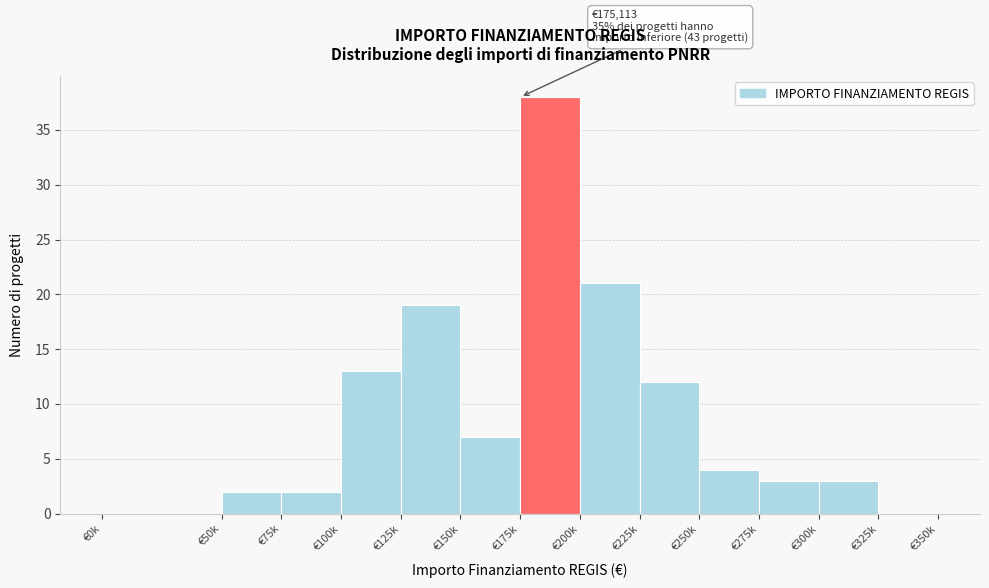

Reading left to right, what are all the values shown in this chart?

€0k=0	€50k=2	€75k=2	€100k=13	€125k=19	€150k=7	€175k=38	€200k=21	€225k=12	€250k=4	€275k=3	€300k=3	€325k=0